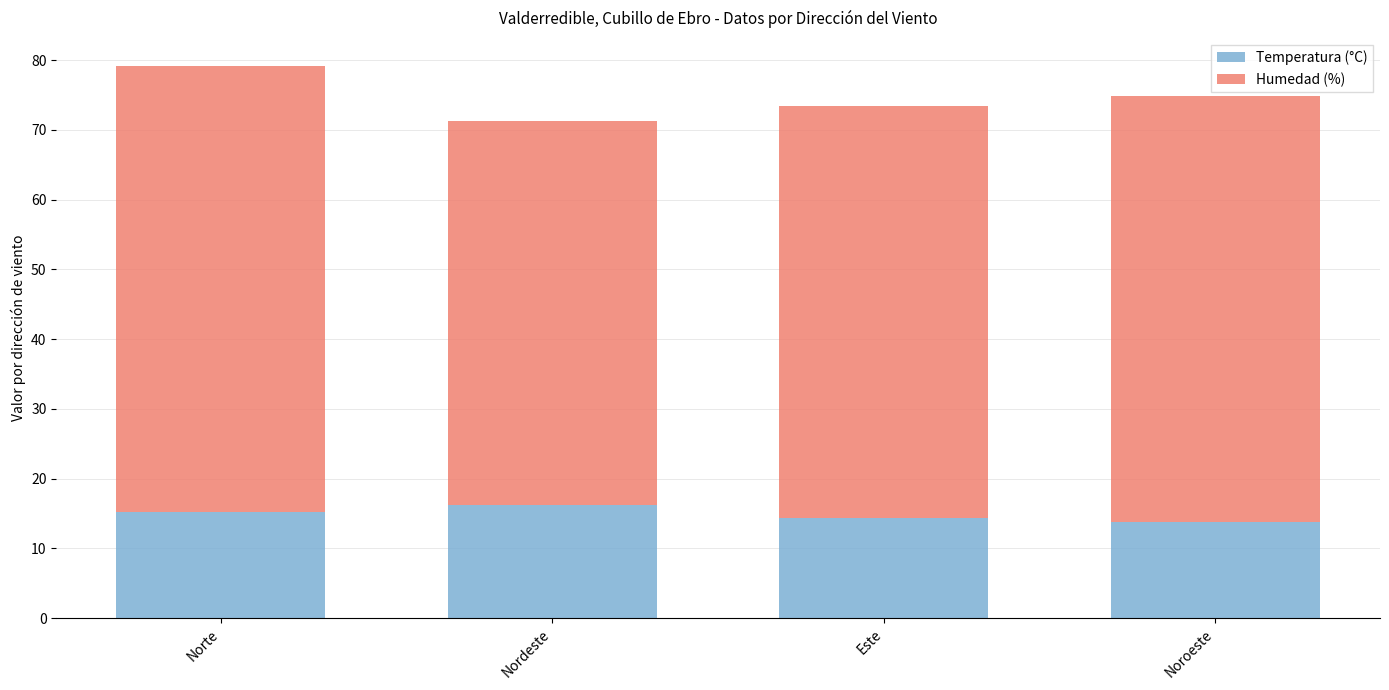

What is the total value across all series at Norte?

79.2